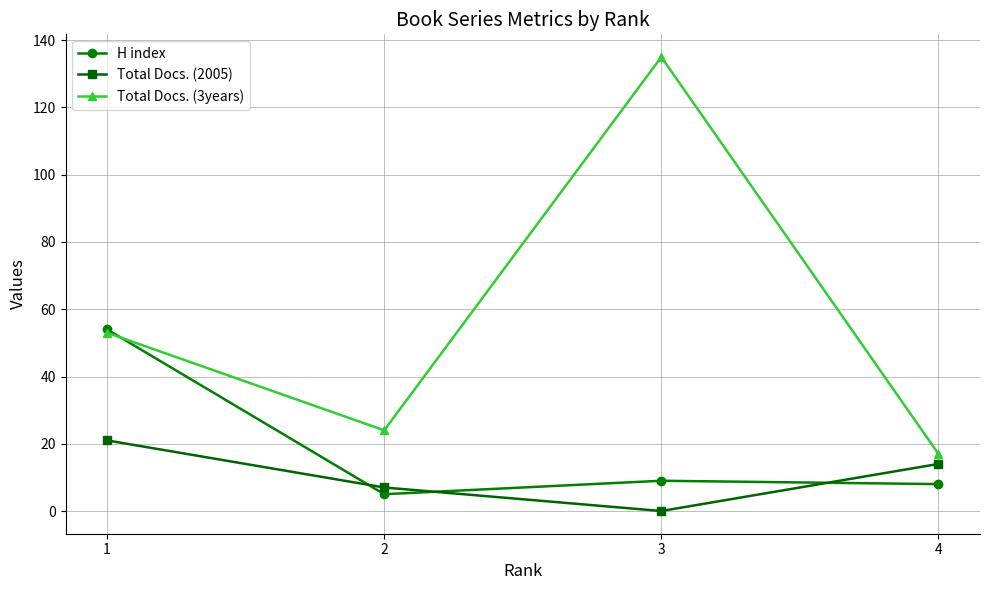

Between 2 and 3, which series saw the biggest shift?

Total Docs. (3years)